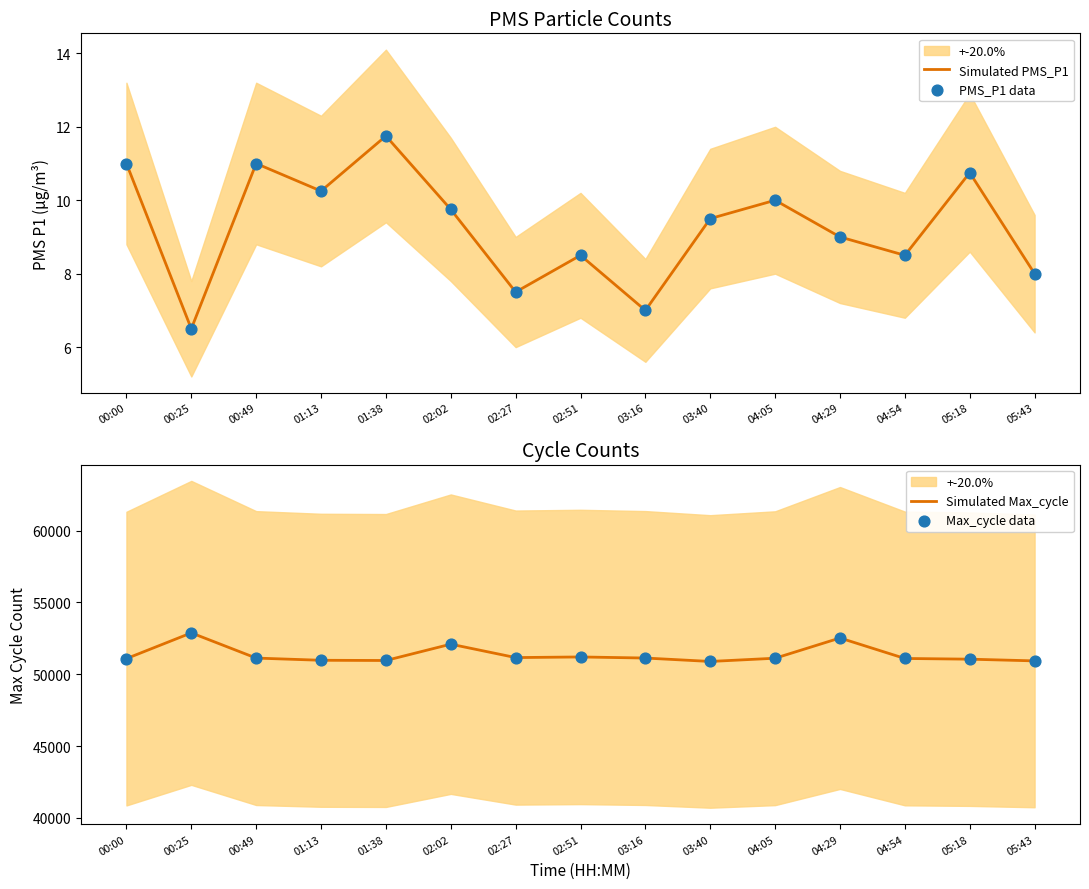

Which series contains the highest Y value?

Simulated Max_cycle